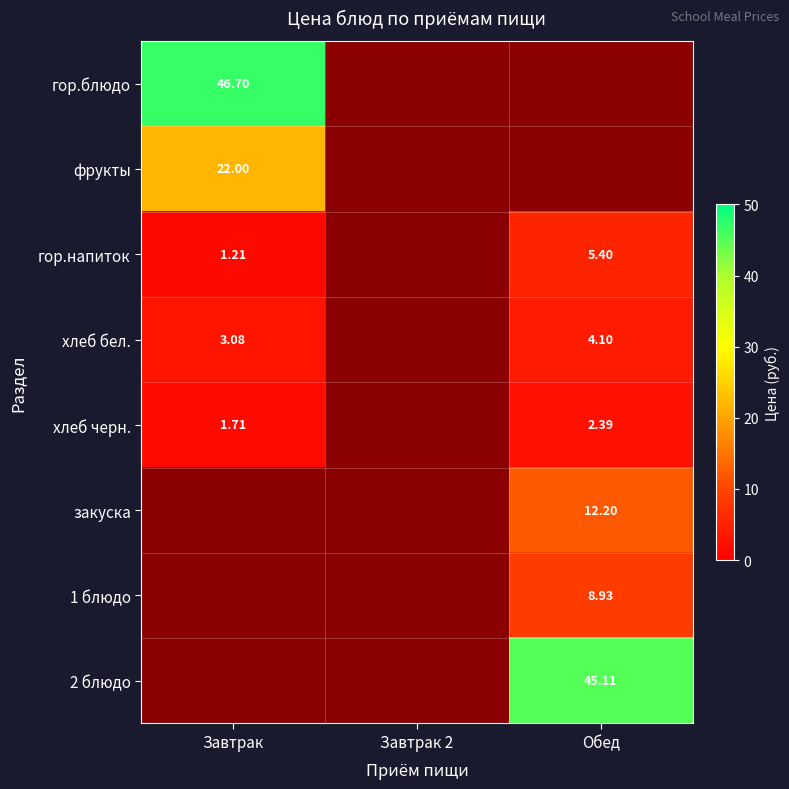

What is the approximate value of 1 блюдо at Обед?

8.9